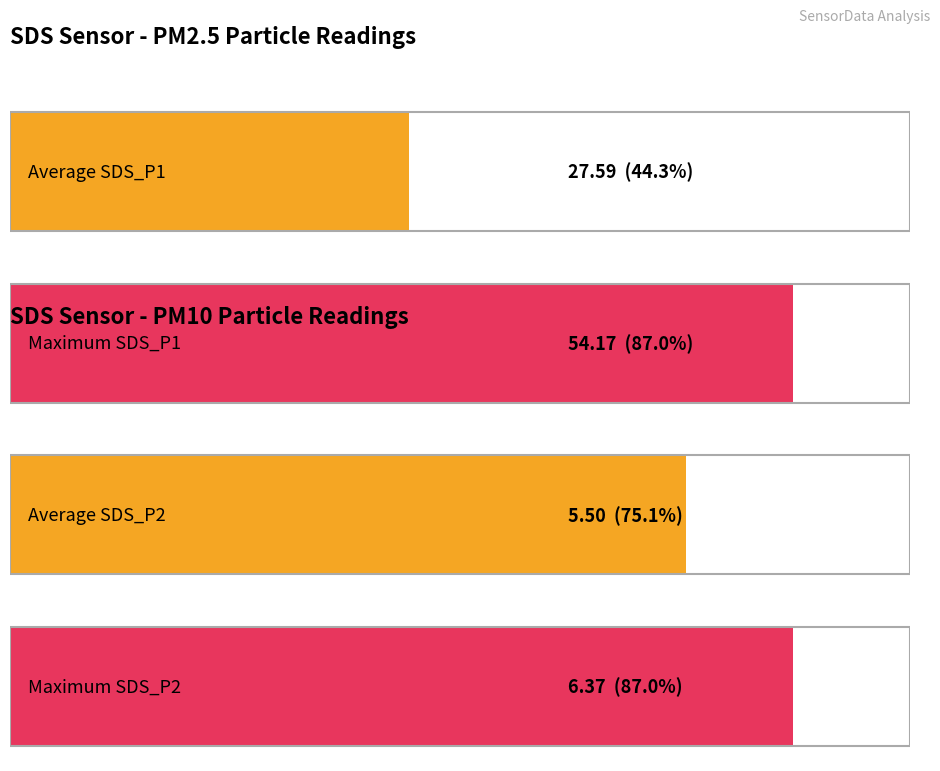

The SDS_P2 series shows 9.3 at 00:00. True or false?

False